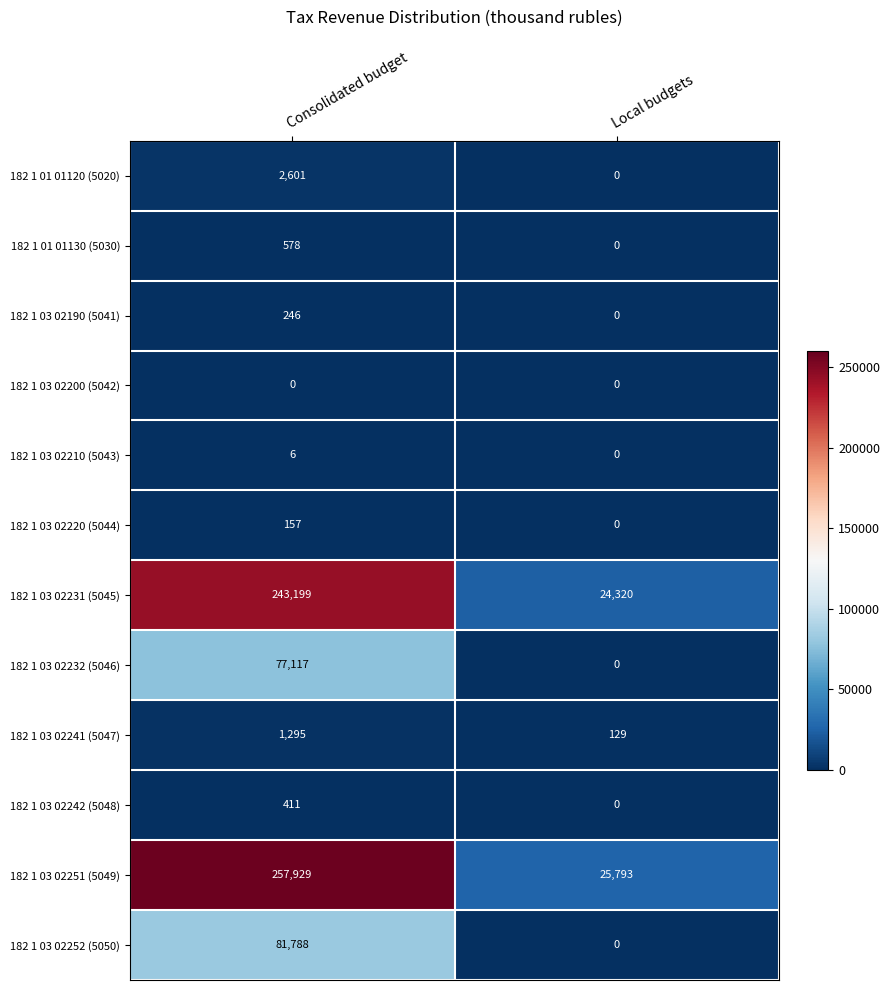

What is the difference between the 182 1 01 01130 (5030) values at Local budgets and Consolidated budget?

578